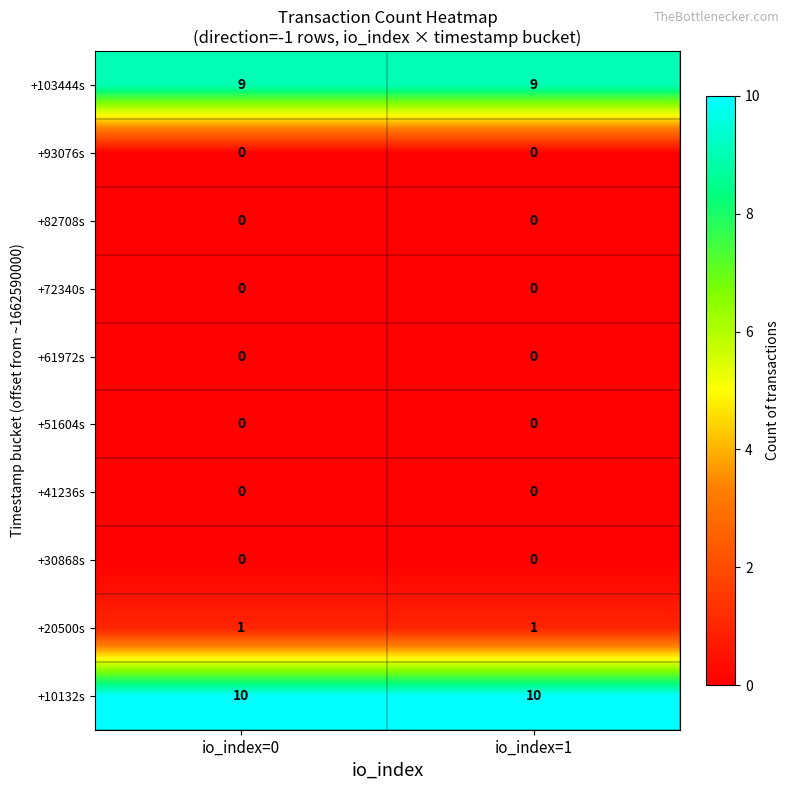

Is it true that +10132s equals 10 at io_index=0?

True